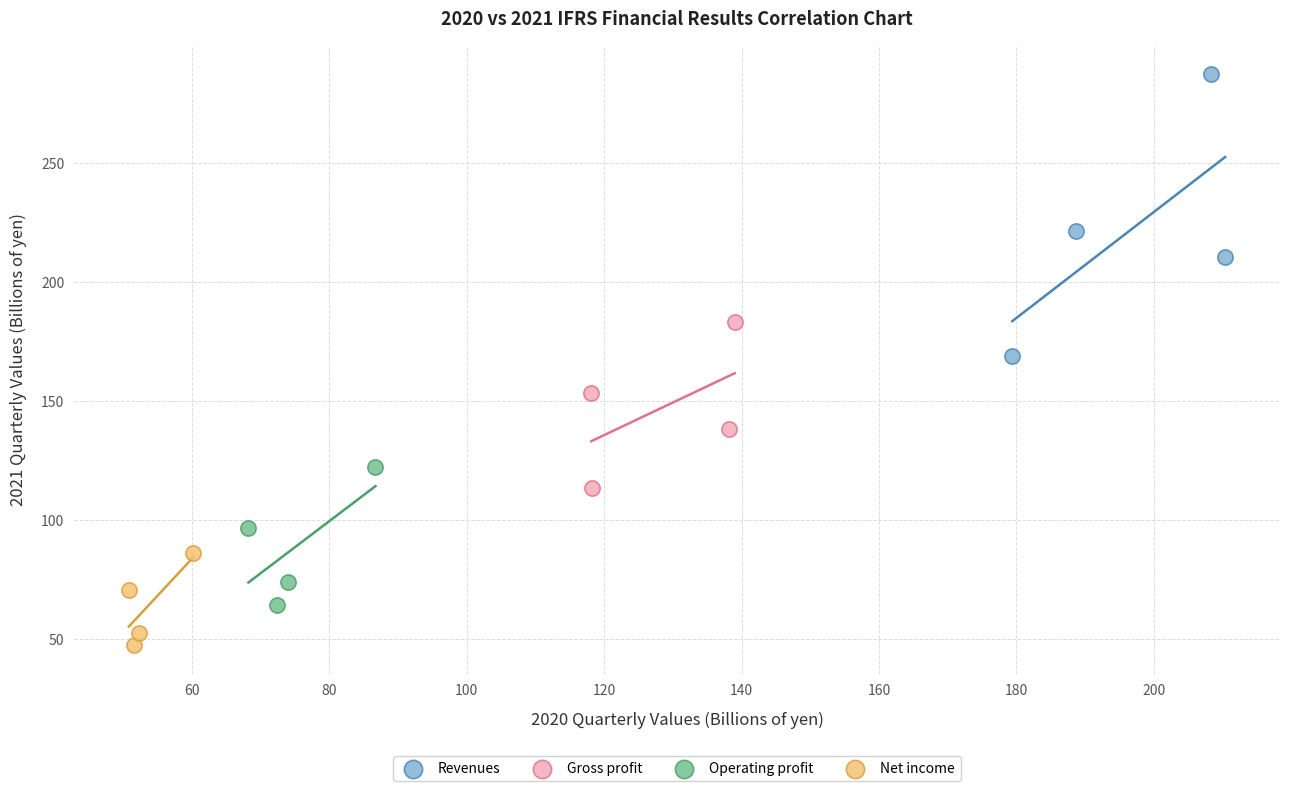

Which series contains the lowest Y value?

Net income